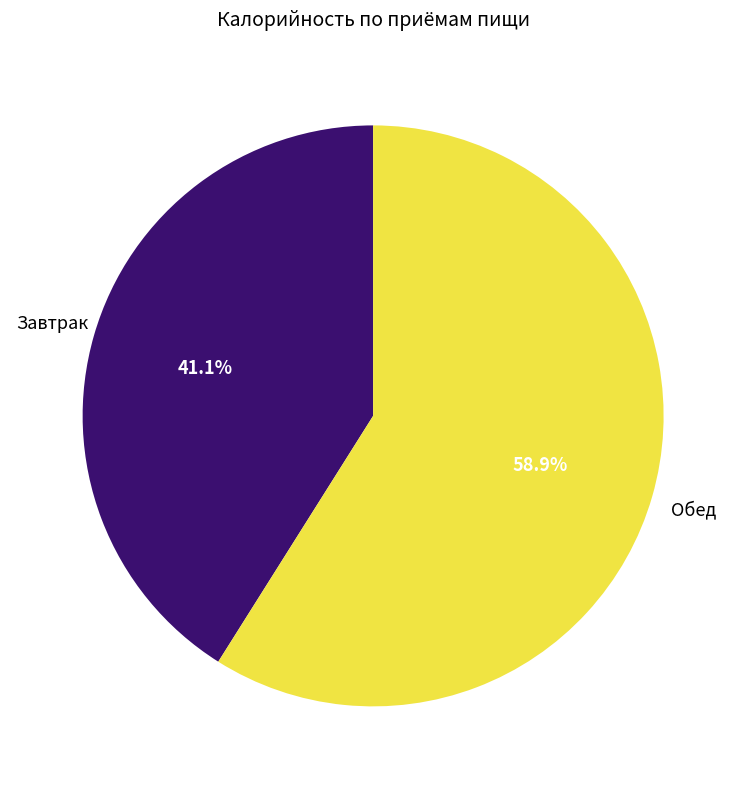

Is there a majority slice in this chart?

Yes